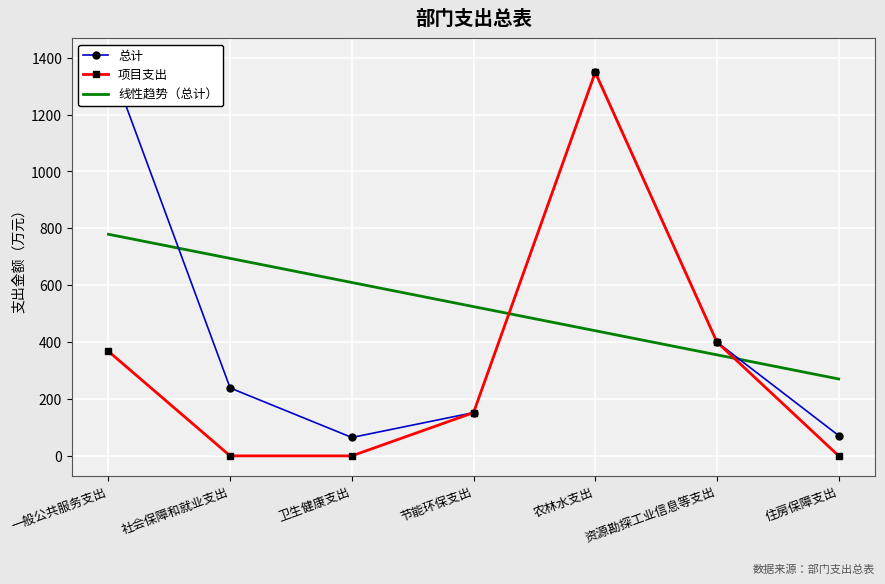

What position from the left is 一般公共服务支出?

1